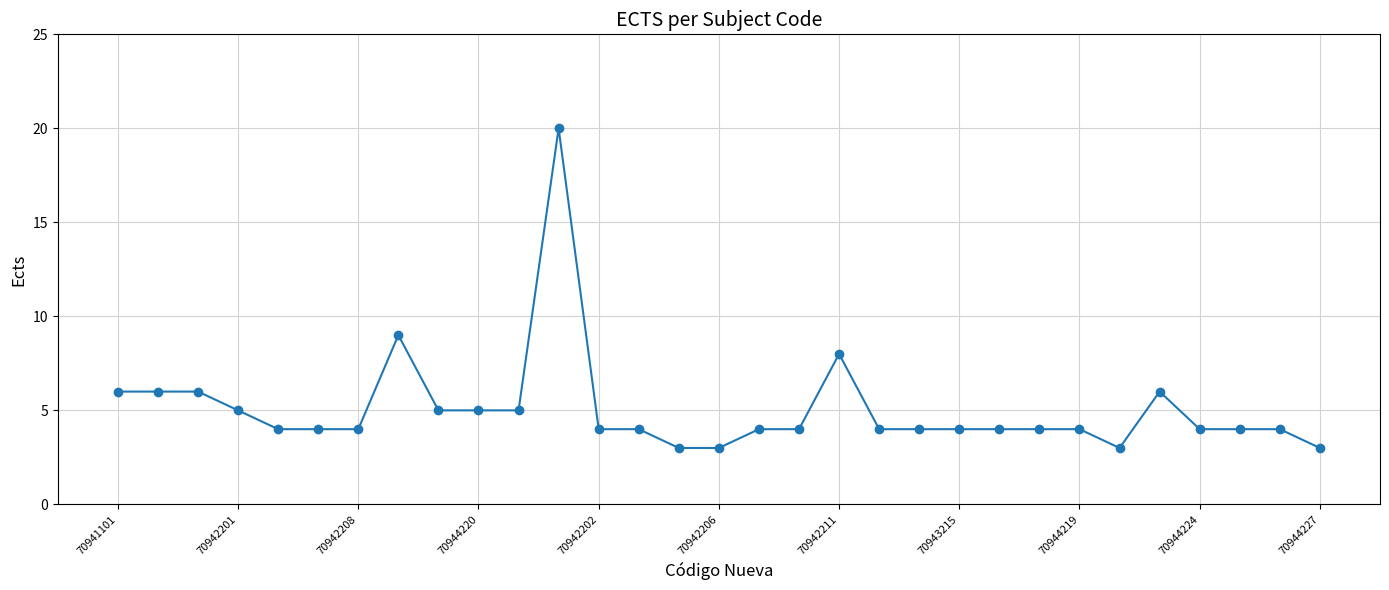

True or false: there are more than 1 points higher than both neighbors.

True